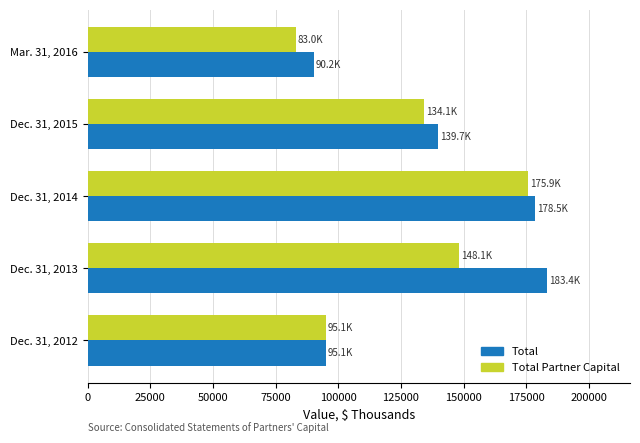

What is the difference between the second highest and second lowest values in the Total Partner Capital series?

52994